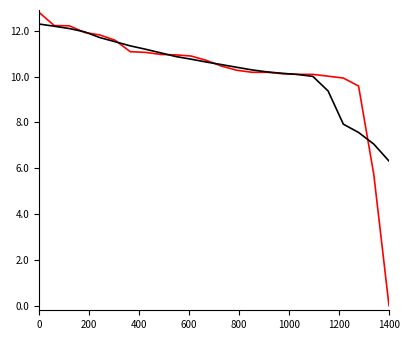

What is the greatest value displayed?

12.8